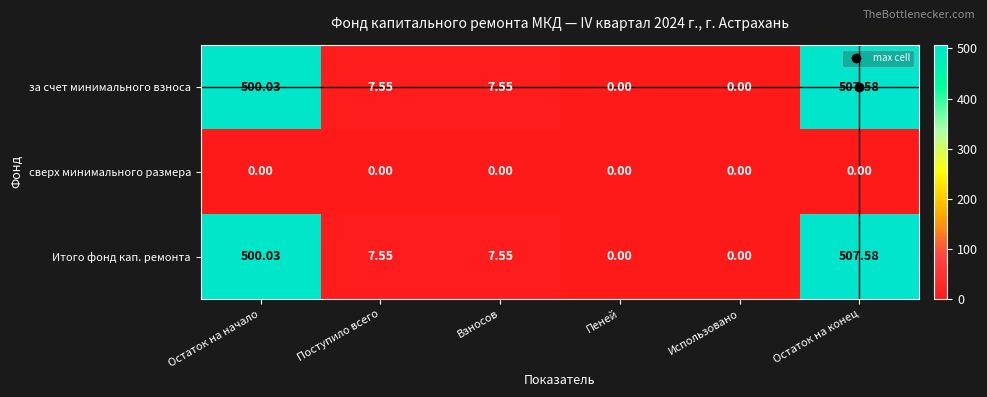

At which category is the sum across all series the highest?

Остаток на конец